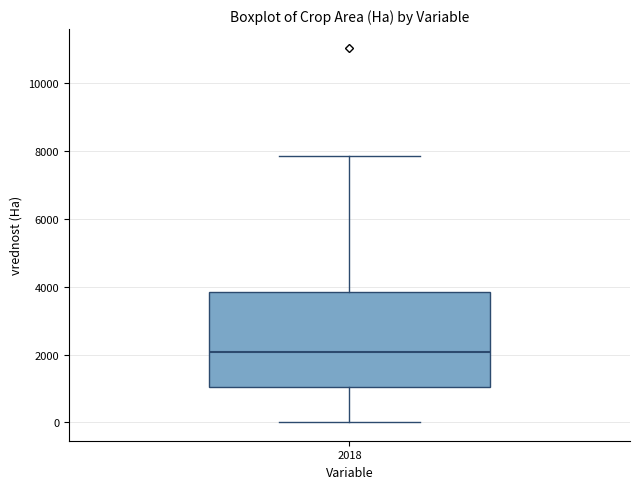

Read this box plot against the y-axis: the position of the median line, the range covered by the box, and the ends of both whiskers. The values are not printed on the chart, so give them approximately, as read against the axis.

median 2000, box 1000 to 3800, whiskers 0 to 7800